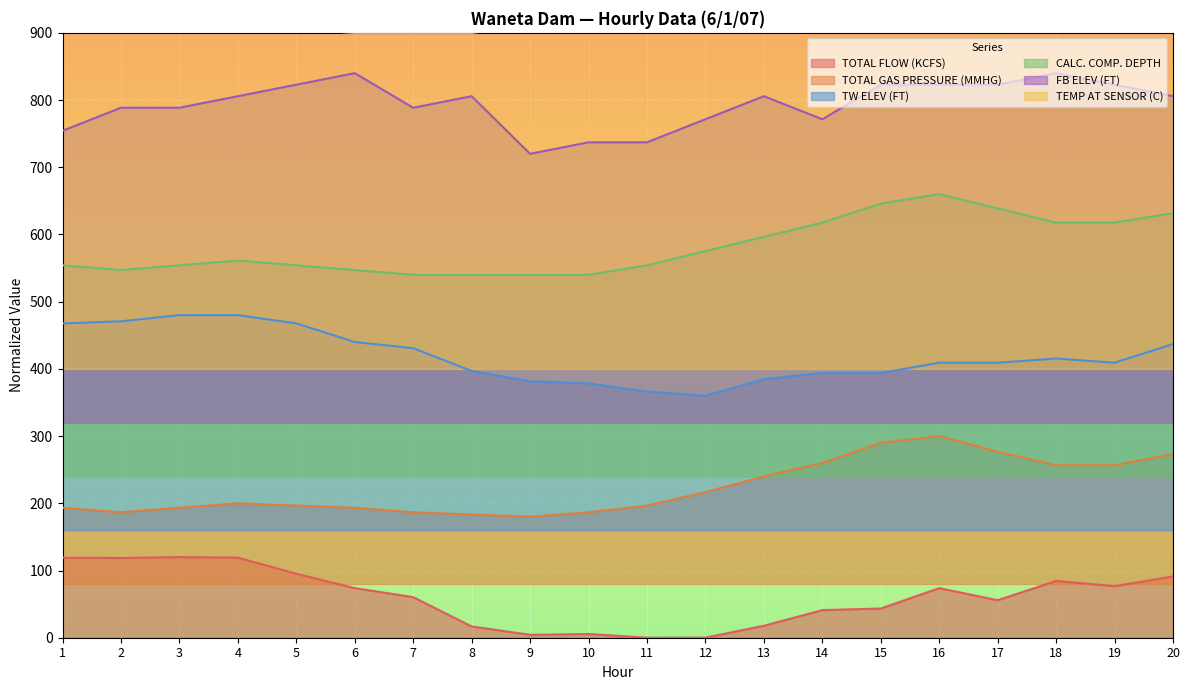

What are all the series names shown in the legend?

TOTAL FLOW (KCFS), TOTAL GAS PRESSURE (MMHG), TW ELEV (FT), CALC. COMP. DEPTH, FB ELEV (FT), TEMP AT SENSOR (C)